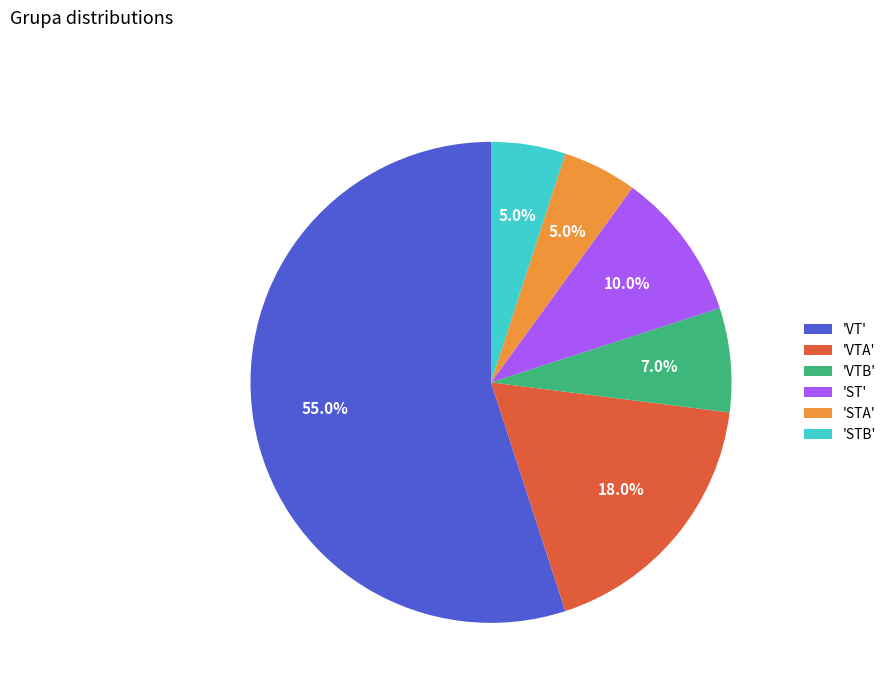

To the nearest percent, what is the difference between the largest and smallest slice percentages?

50%